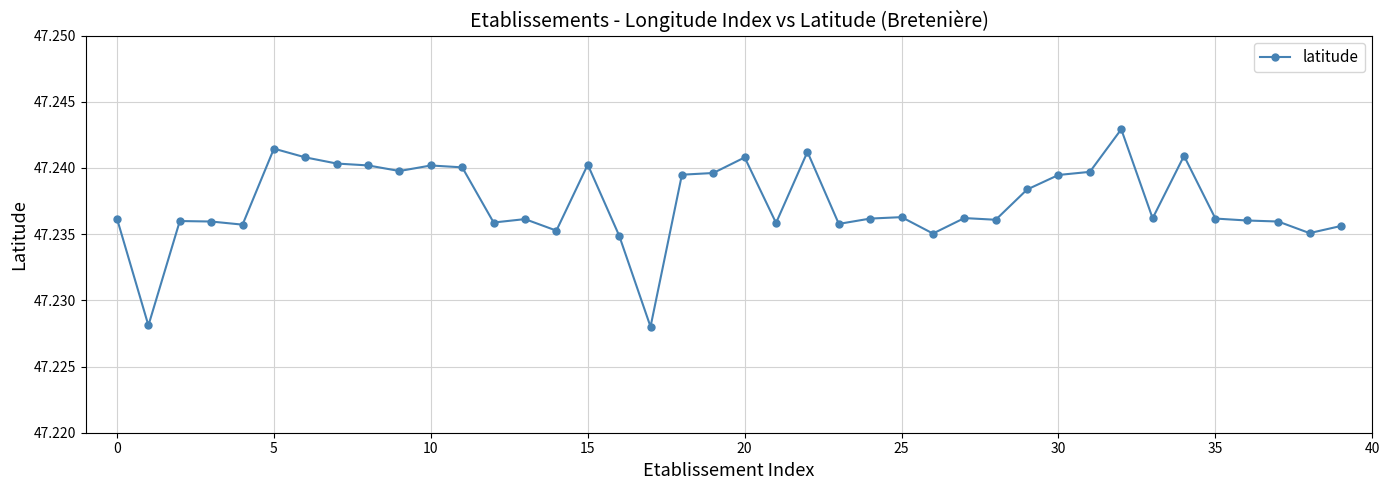

What is the sum of all values?

1889.5